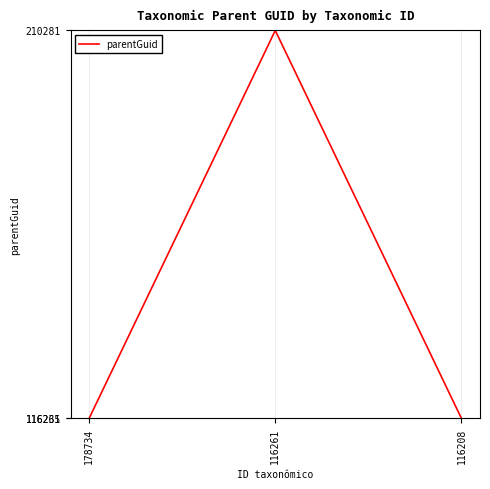

What is the smallest value displayed?

116235